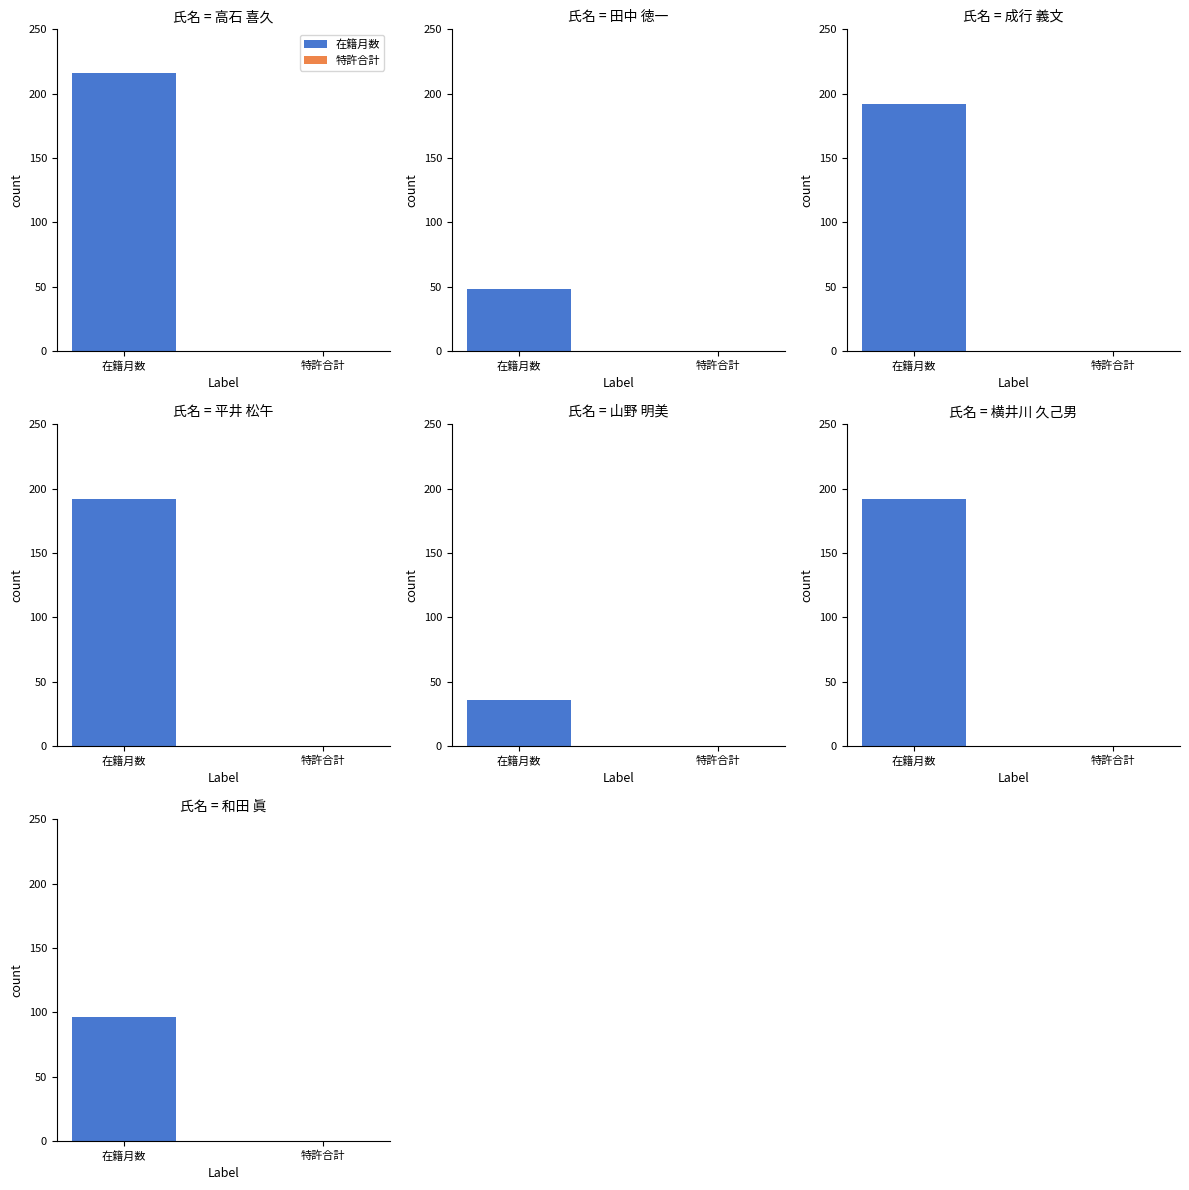

Is it true that 特許合計 equals 0 at 平井 松午?

True